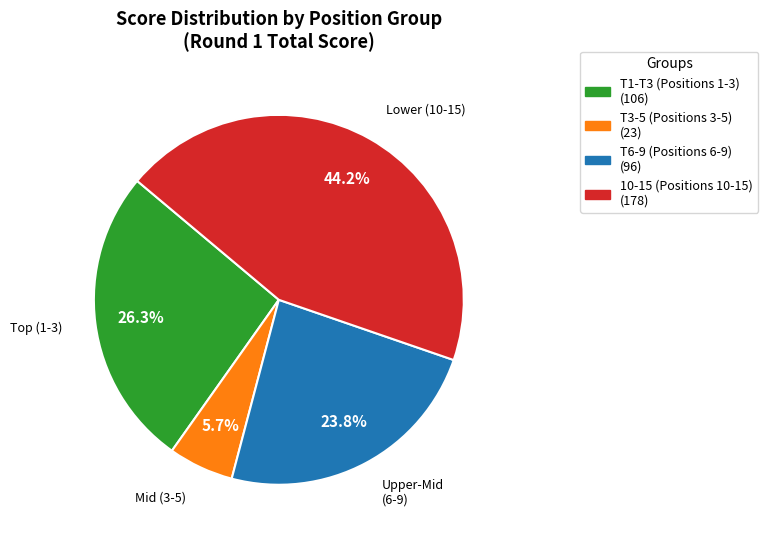

Is there a majority slice in this chart?

No